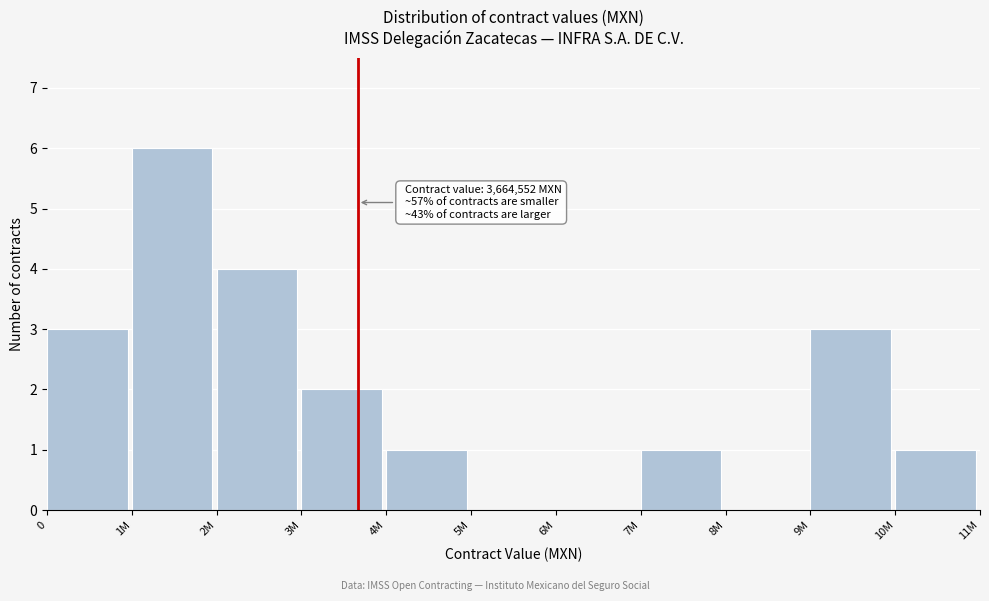

Reading left to right, transcribe all the data shown in this chart.

0=3	1M=6	2M=4	3M=2	4M=1	5M=0	6M=0	7M=1	8M=0	9M=3	10M=1